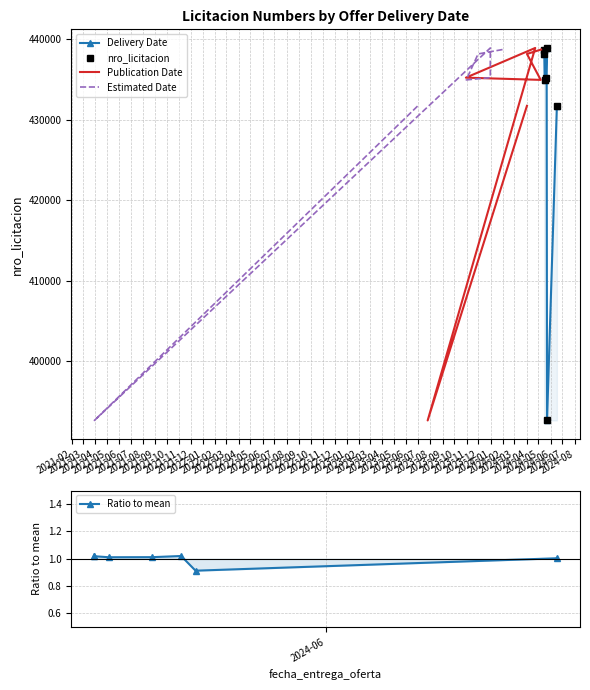

How many values in the Ratio to mean series are below 1?

1